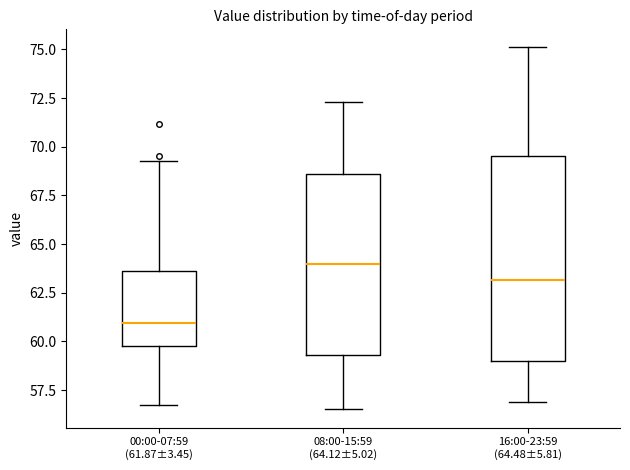

Which box has the highest median line?

08:00-15:59 (64.12±5.02)